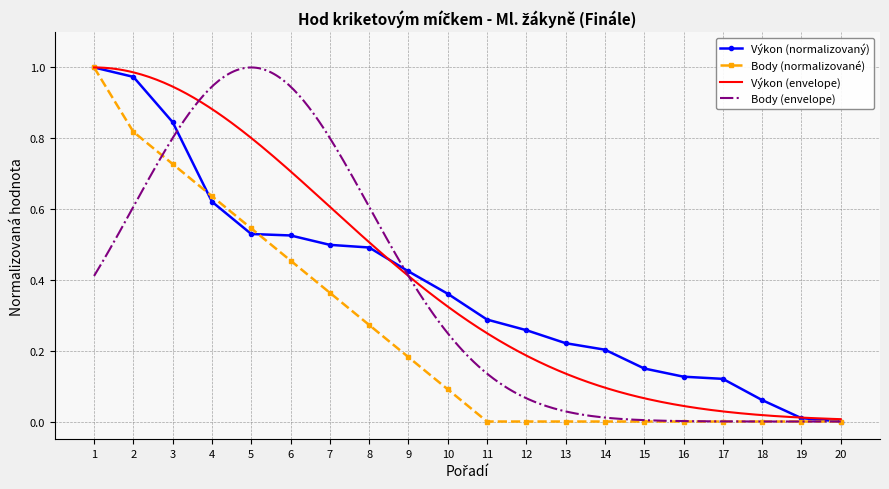

Between 7 and 10, which is larger?

7